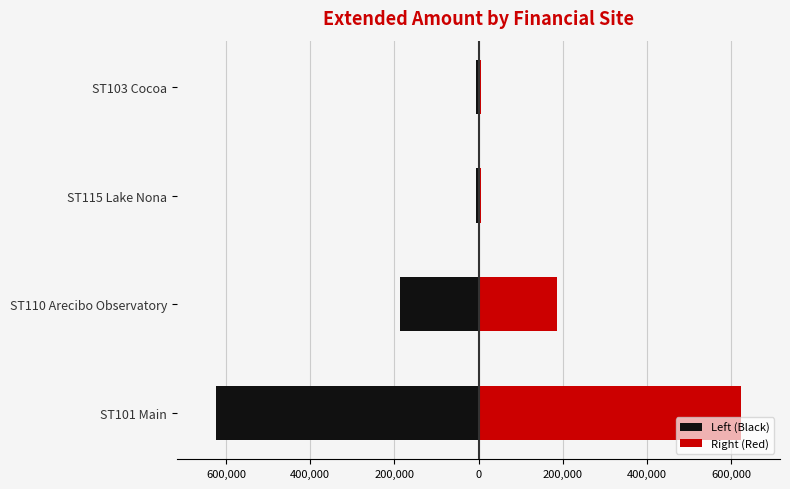

What is the maximum value shown in the chart?

622992.5